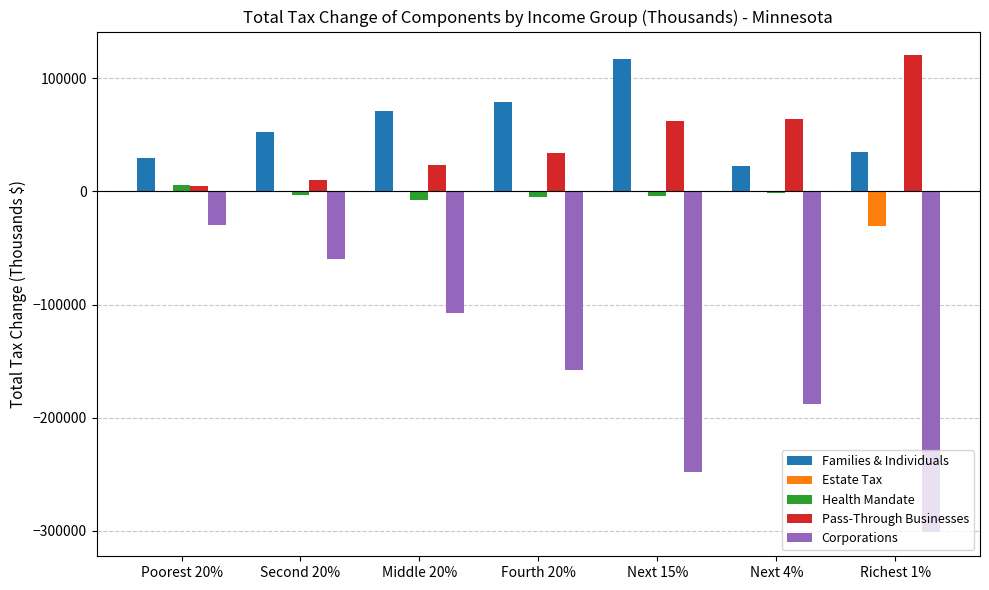

What is the spread (max minus min) of values at Fourth 20%?

237400